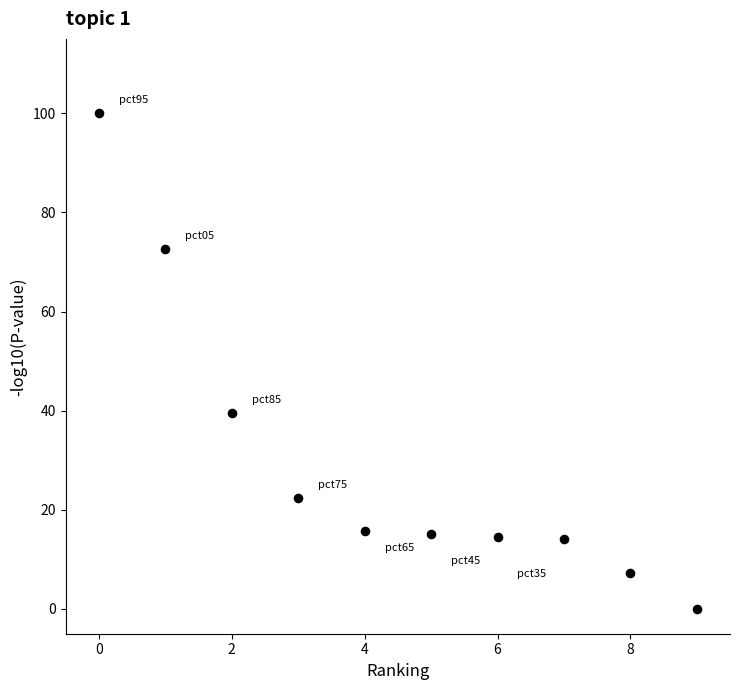

What Y value in the scatter plot is closest to 50?

39.6